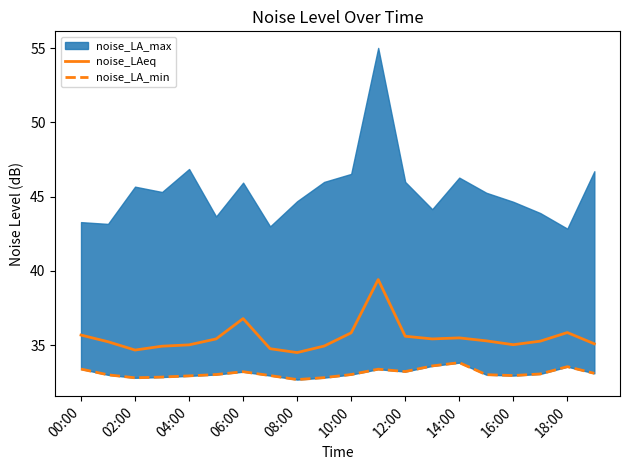

Is it true that noise_LAeq equals 56.9 at 16:00?

False